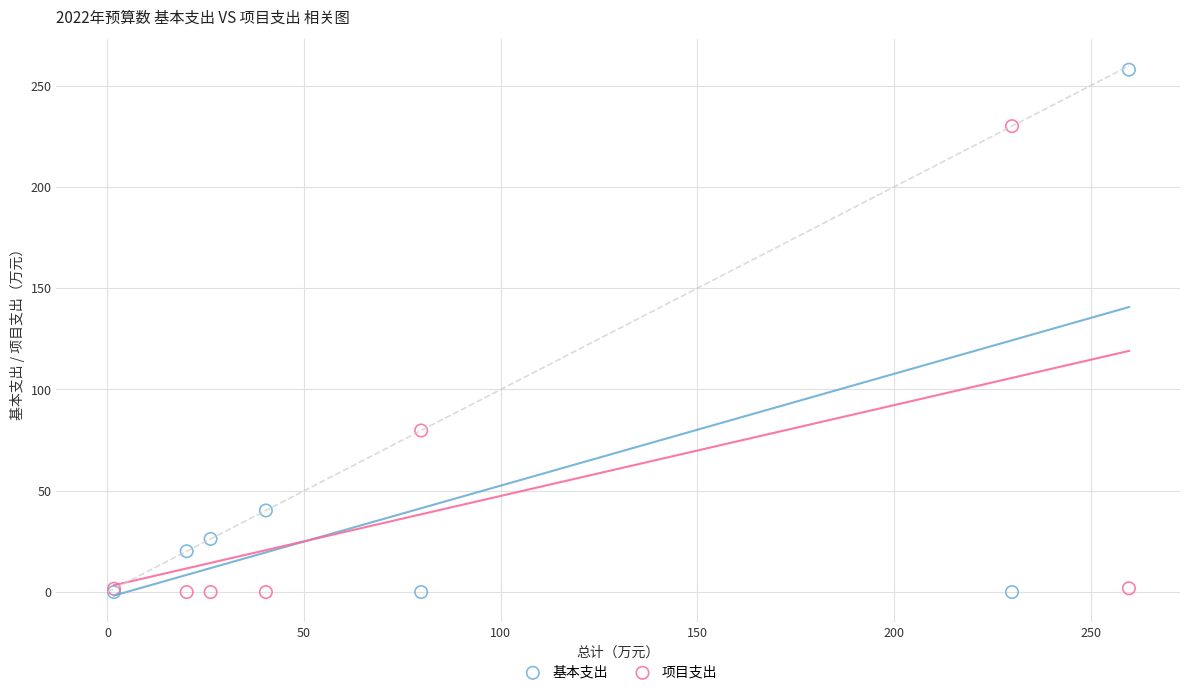

In the 基本支出 series, what Y value is closest to 128?

40.3